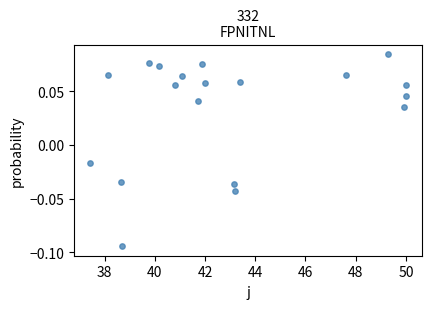

What is the range of X values (max minus min)?

12.6